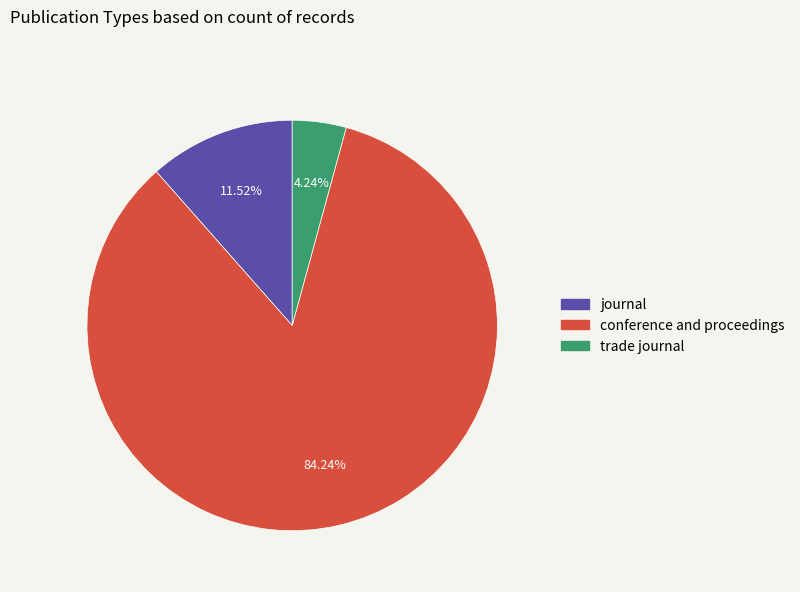

Which category has the biggest portion of the pie?

conference and proceedings